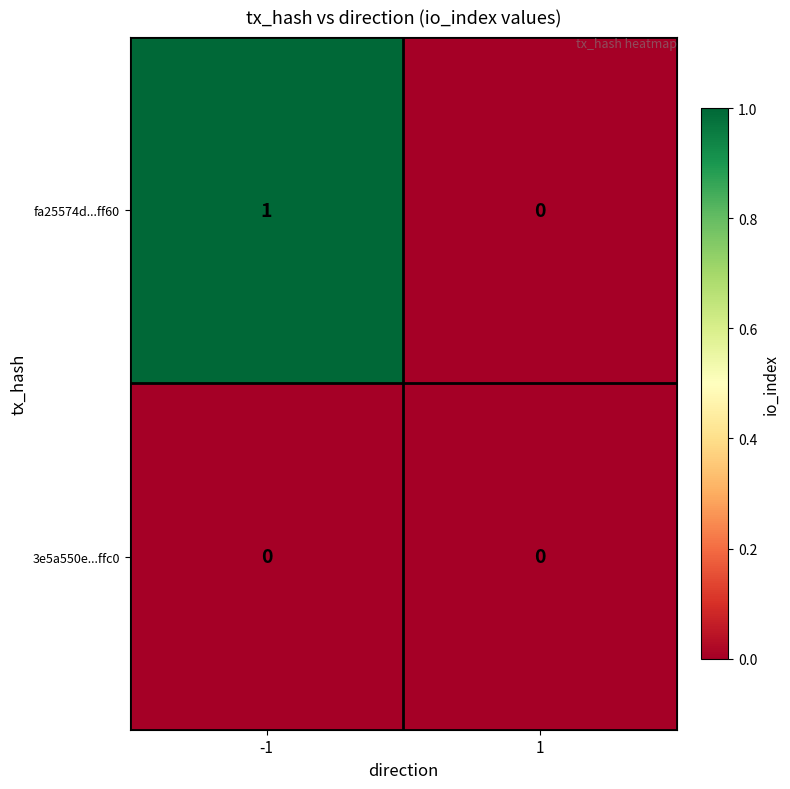

List the series in order of their overall mean, highest first.

fa25574d...ff60, 3e5a550e...ffc0